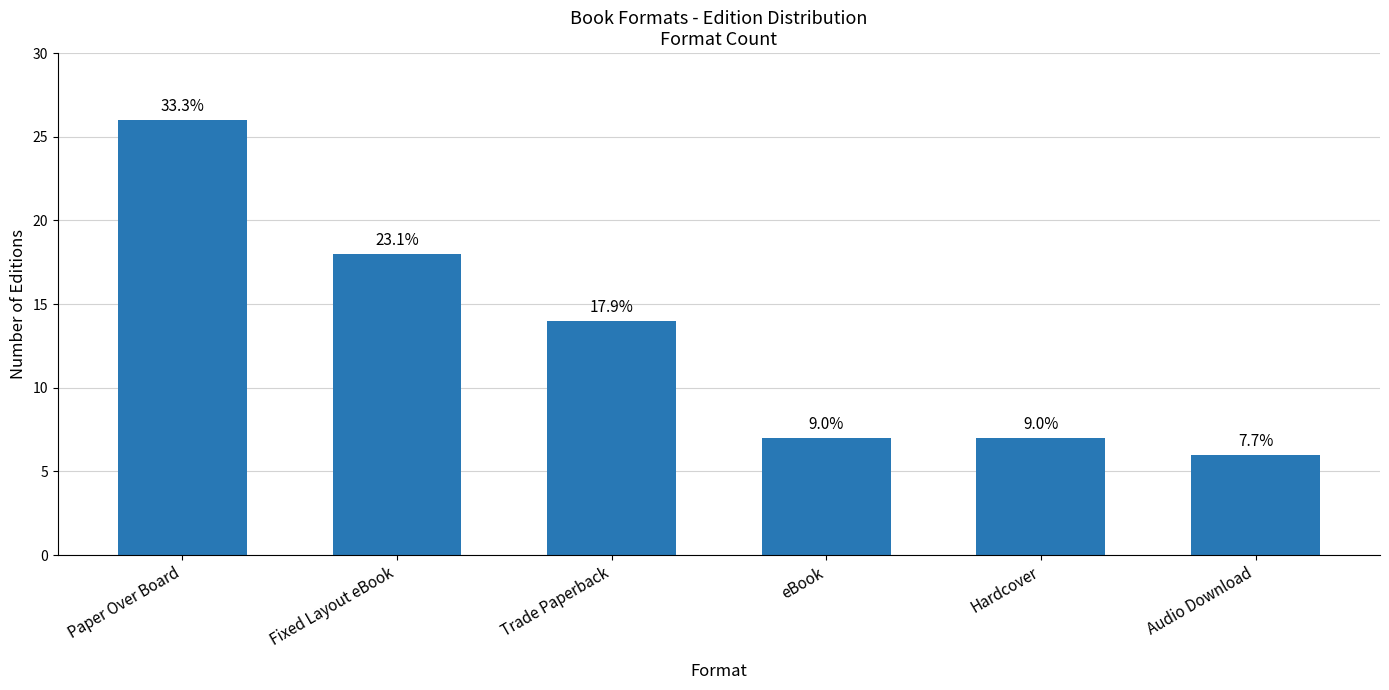

The chart shows a value of 6 at Audio Download. True or false?

True